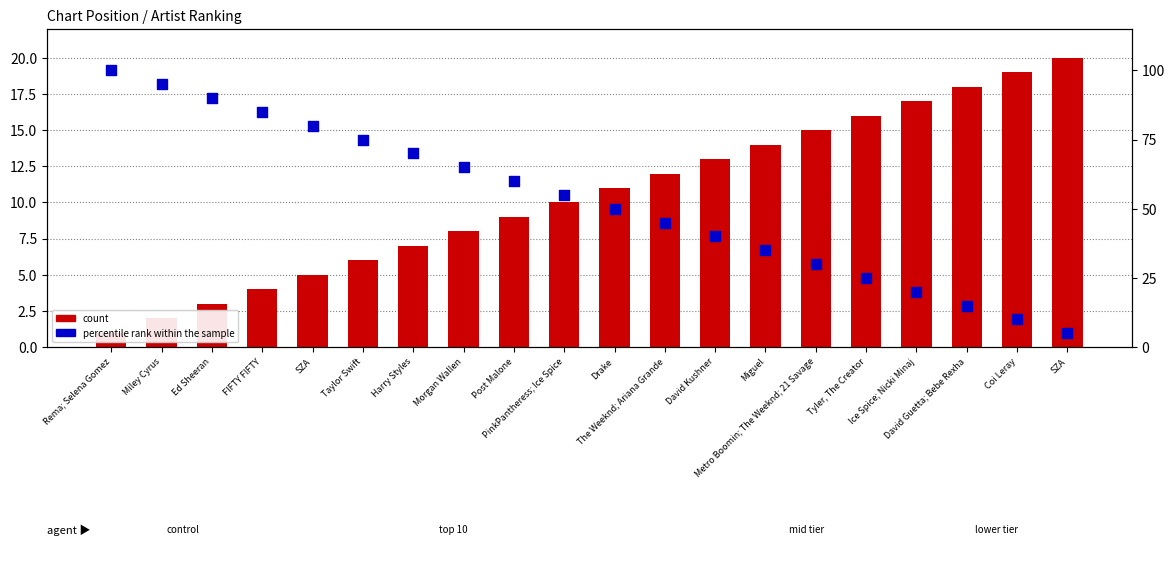

Is the value of count at David Guetta; Bebe Rexha greater than the value of percentile rank within the sample at The Weeknd; Ariana Grande?

No